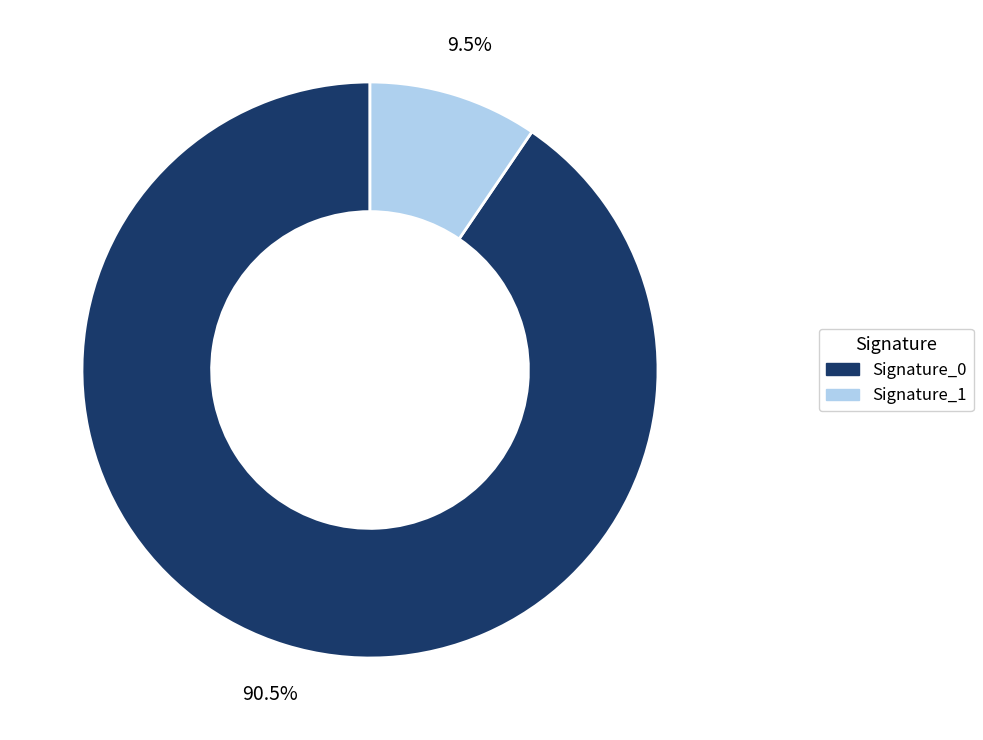

Is there a majority slice in this chart?

Yes